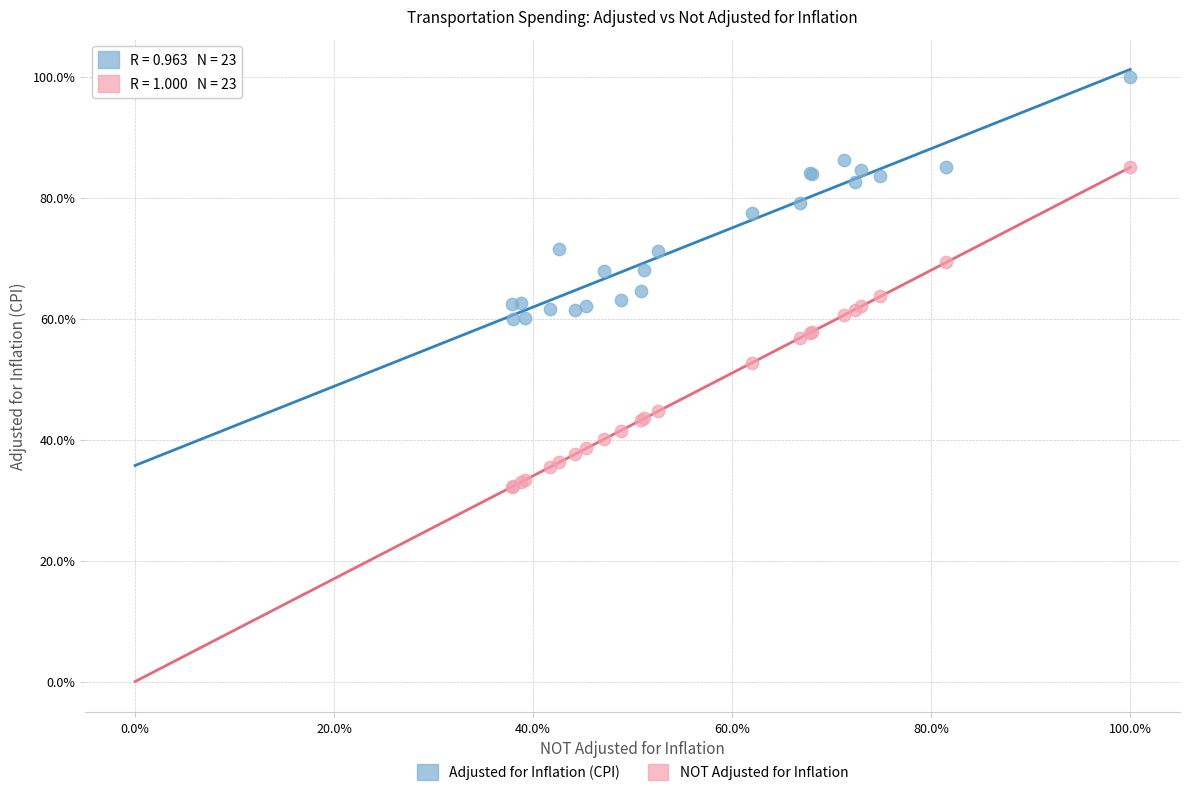

Which series reaches the minimum Y coordinate?

NOT Adjusted for Inflation